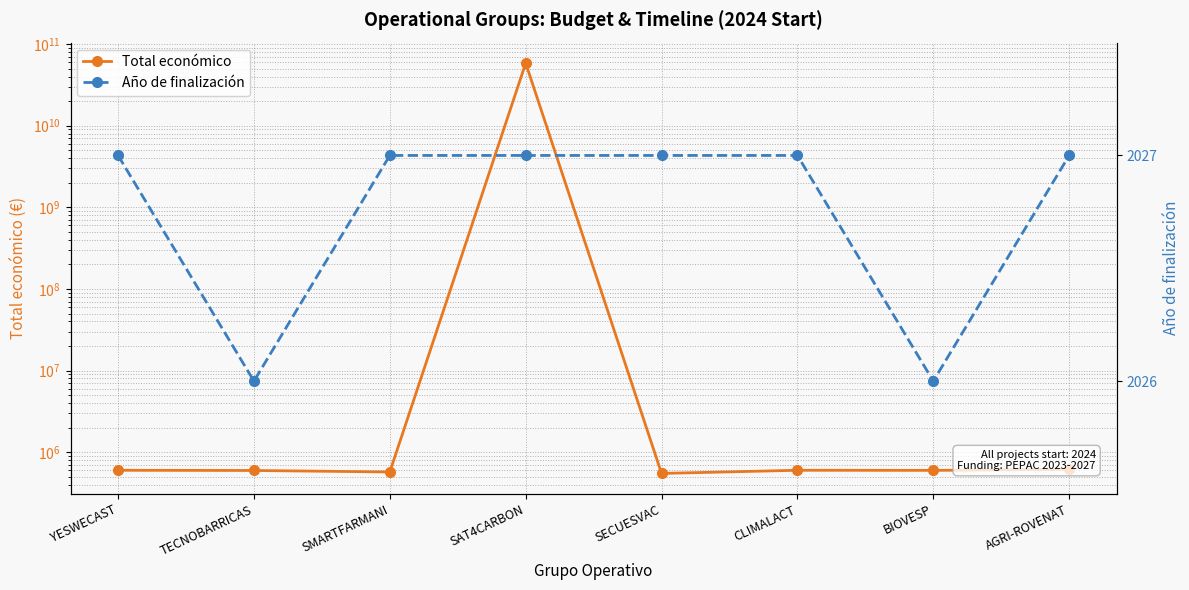

The Año de finalización series shows 2027 at CLIMALACT. True or false?

True